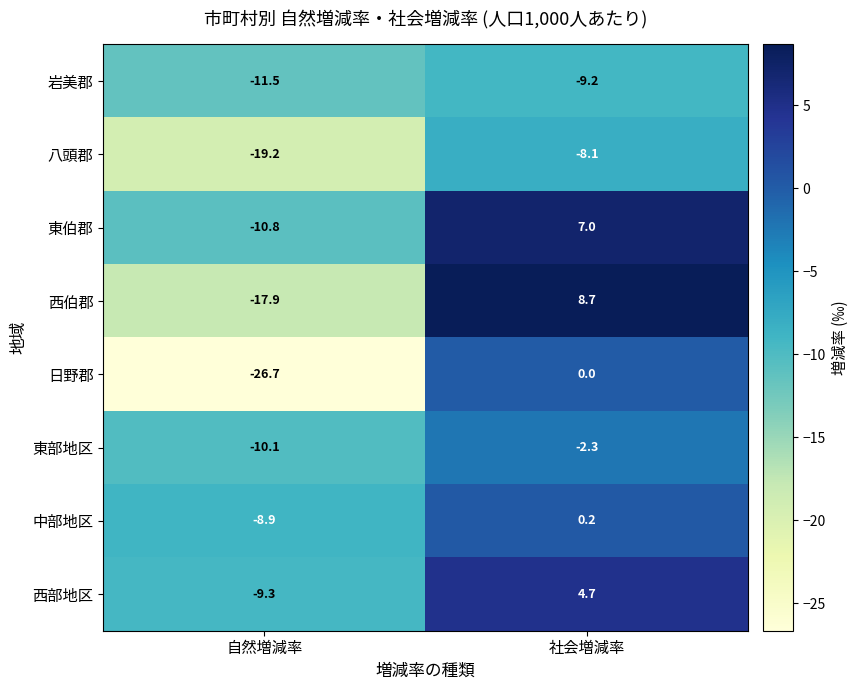

How many series are shown in this chart?

8